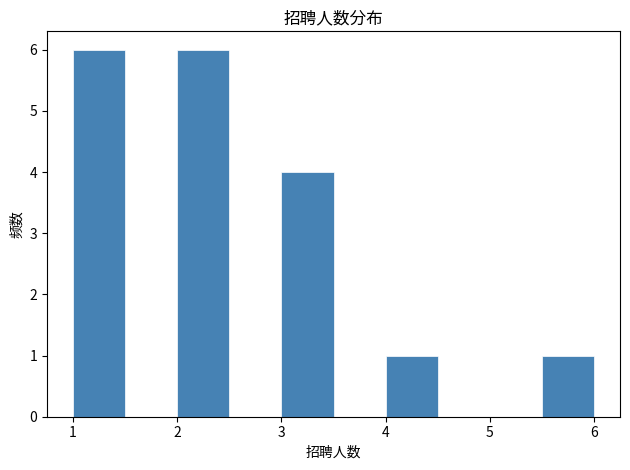

Reading left to right, transcribe this chart: for each bar, give the range it covers on the x-axis and its height. The values are not printed on the chart, so give them approximately, as read against the axis.

1.0 to 1.5: 6
1.5 to 2.0: 0
2.0 to 2.5: 6
2.5 to 3.0: 0
3.0 to 3.5: 4
3.5 to 4.0: 0
4.0 to 4.5: 1
4.5 to 5.0: 0
5.0 to 5.5: 0
5.5 to 6.0: 1